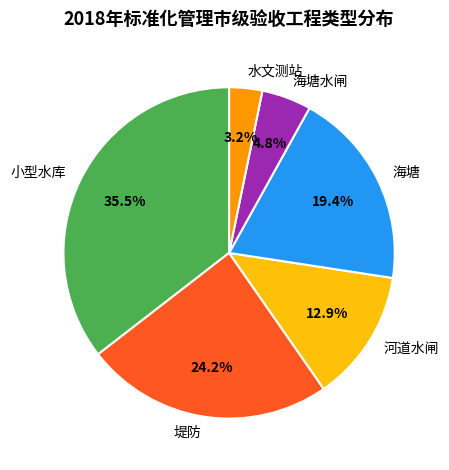

Rank the categories by value from lowest to highest.

水文测站, 海塘水闸, 河道水闸, 海塘, 堤防, 小型水库